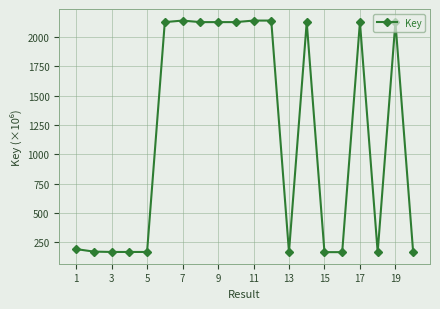

True or false: there are more than 1 points higher than both neighbors.

True